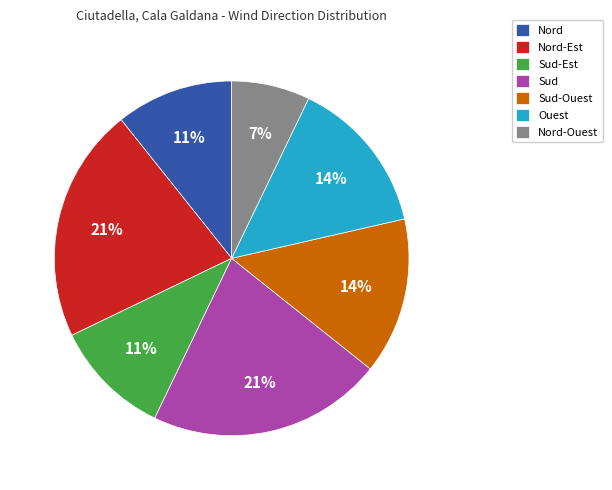

Which category has the smallest portion of the pie?

Nord-Ouest